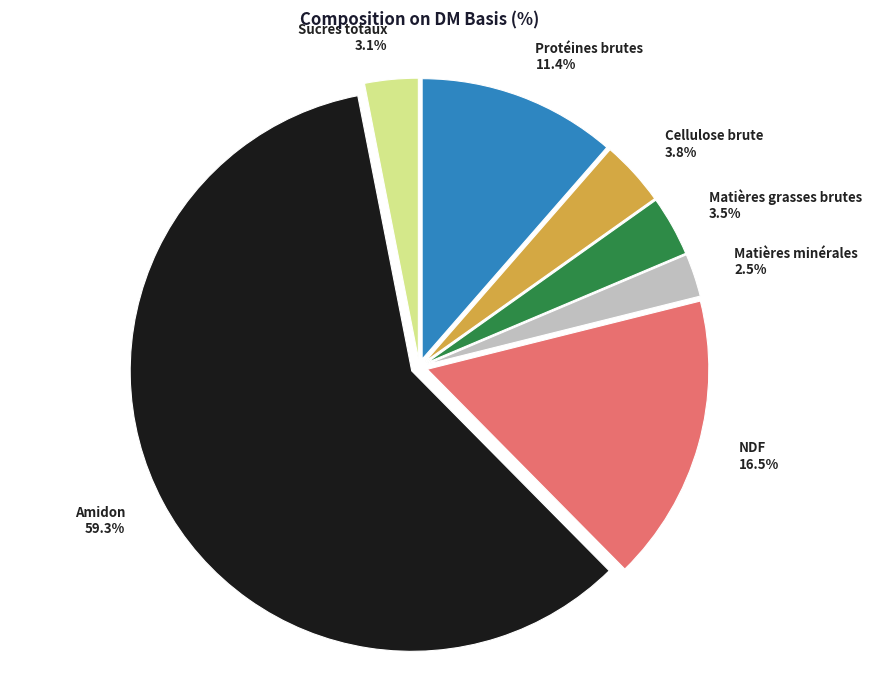

True or false: Amidon accounts for 59% of the total.

True